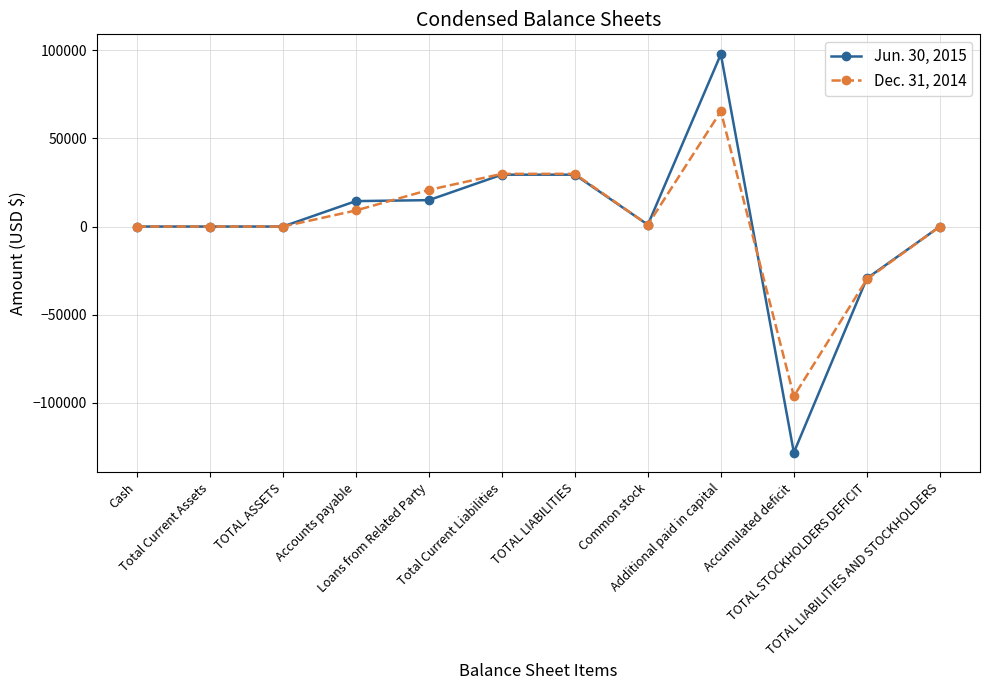

Which series has the widest spread of values?

Jun. 30, 2015